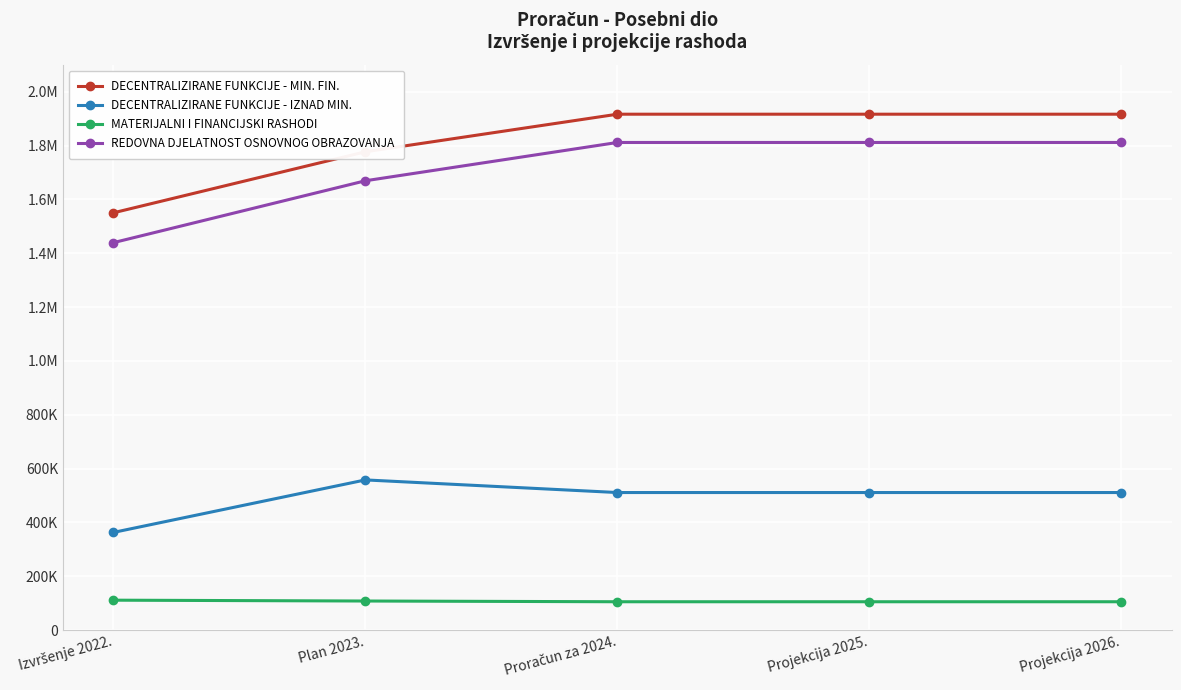

Does the chart have visible grid lines?

Yes